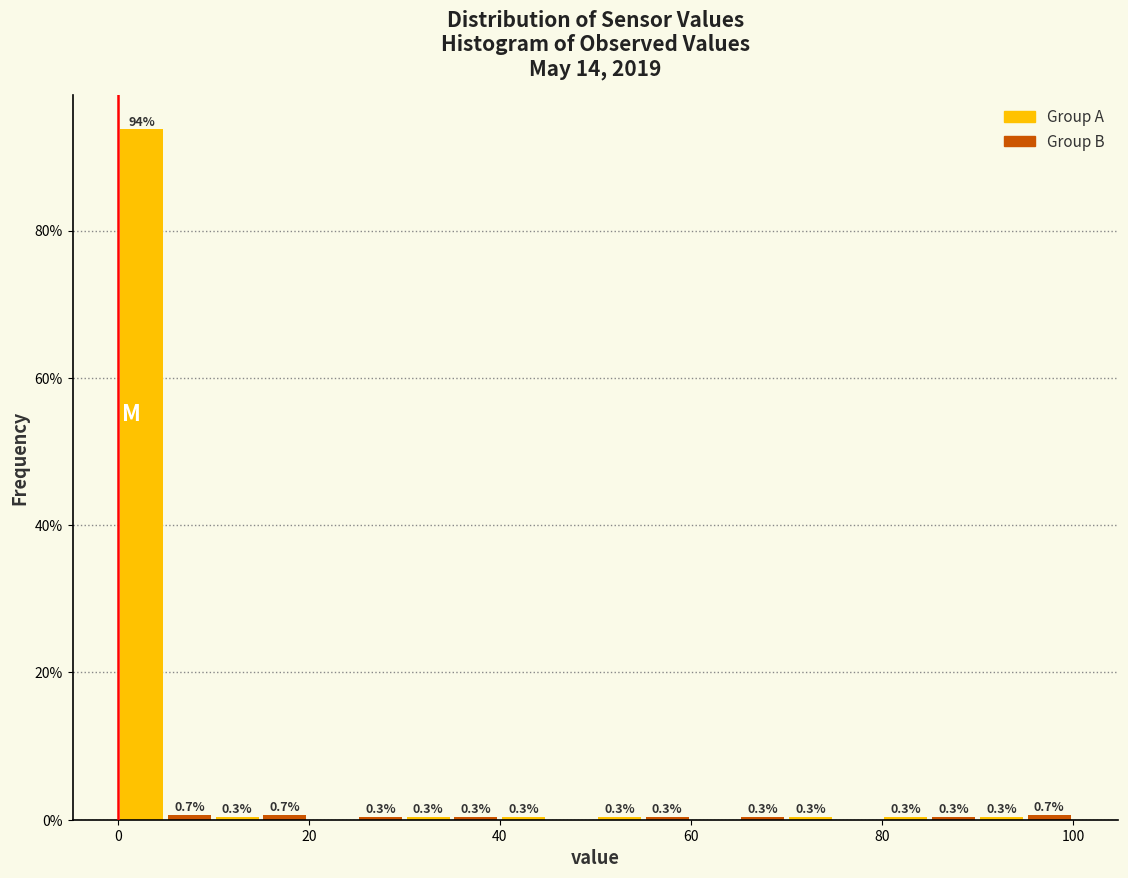

Read against the x-axis, roughly where is the centre of the tallest bar?

2